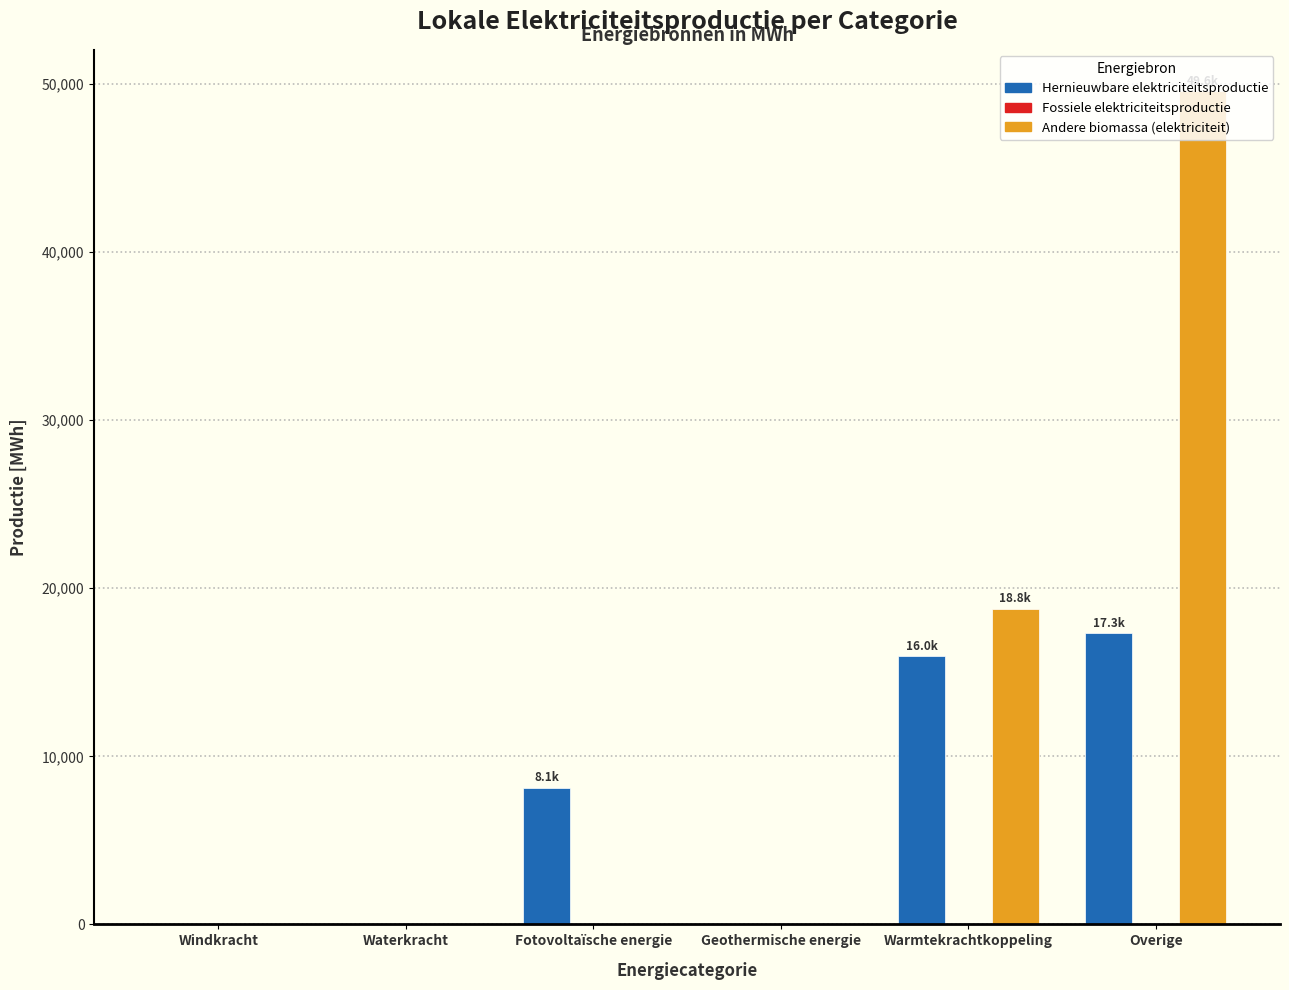

At which category is the sum across all series the highest?

Overige